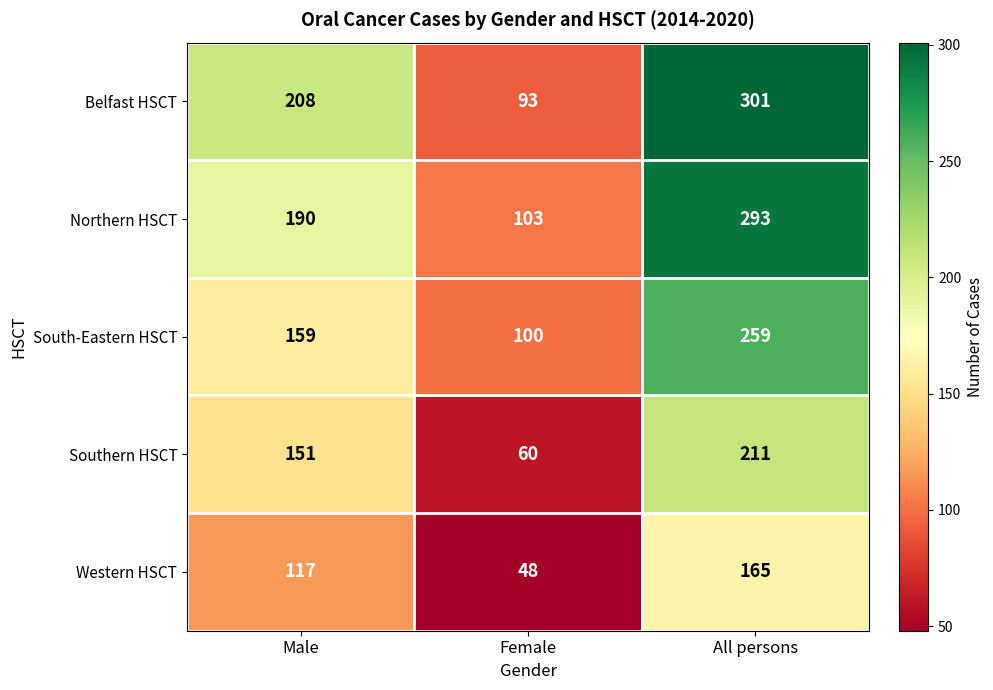

At which category is the sum across all series the highest?

All persons